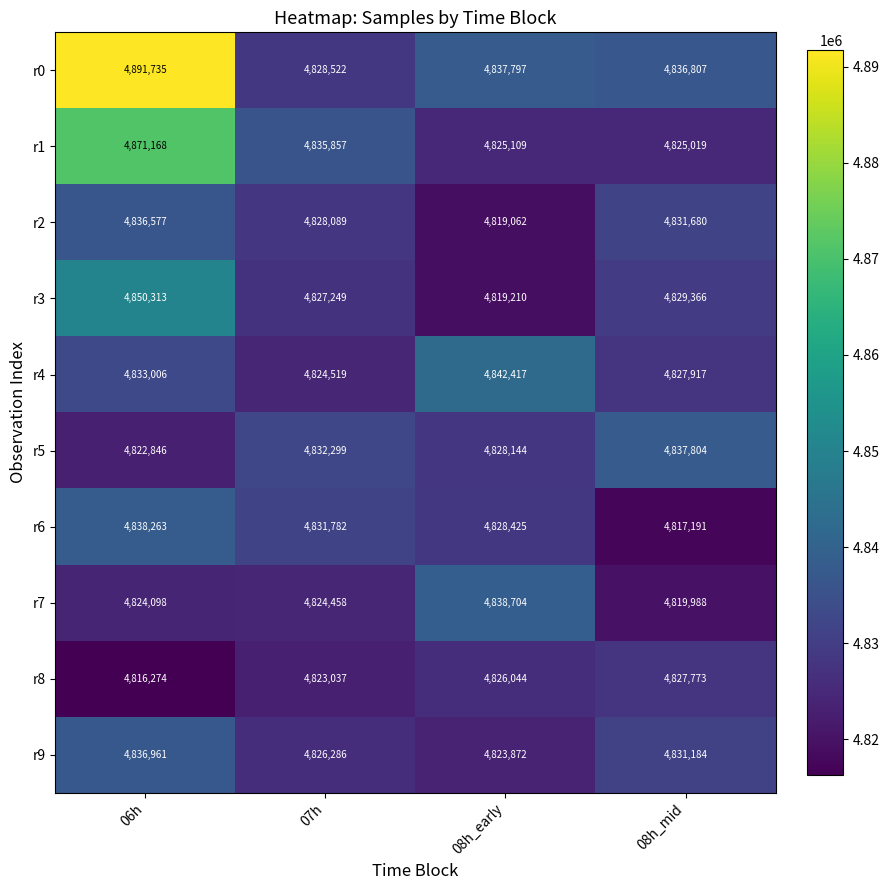

At which label does r3 first exceed 4829366?

06h